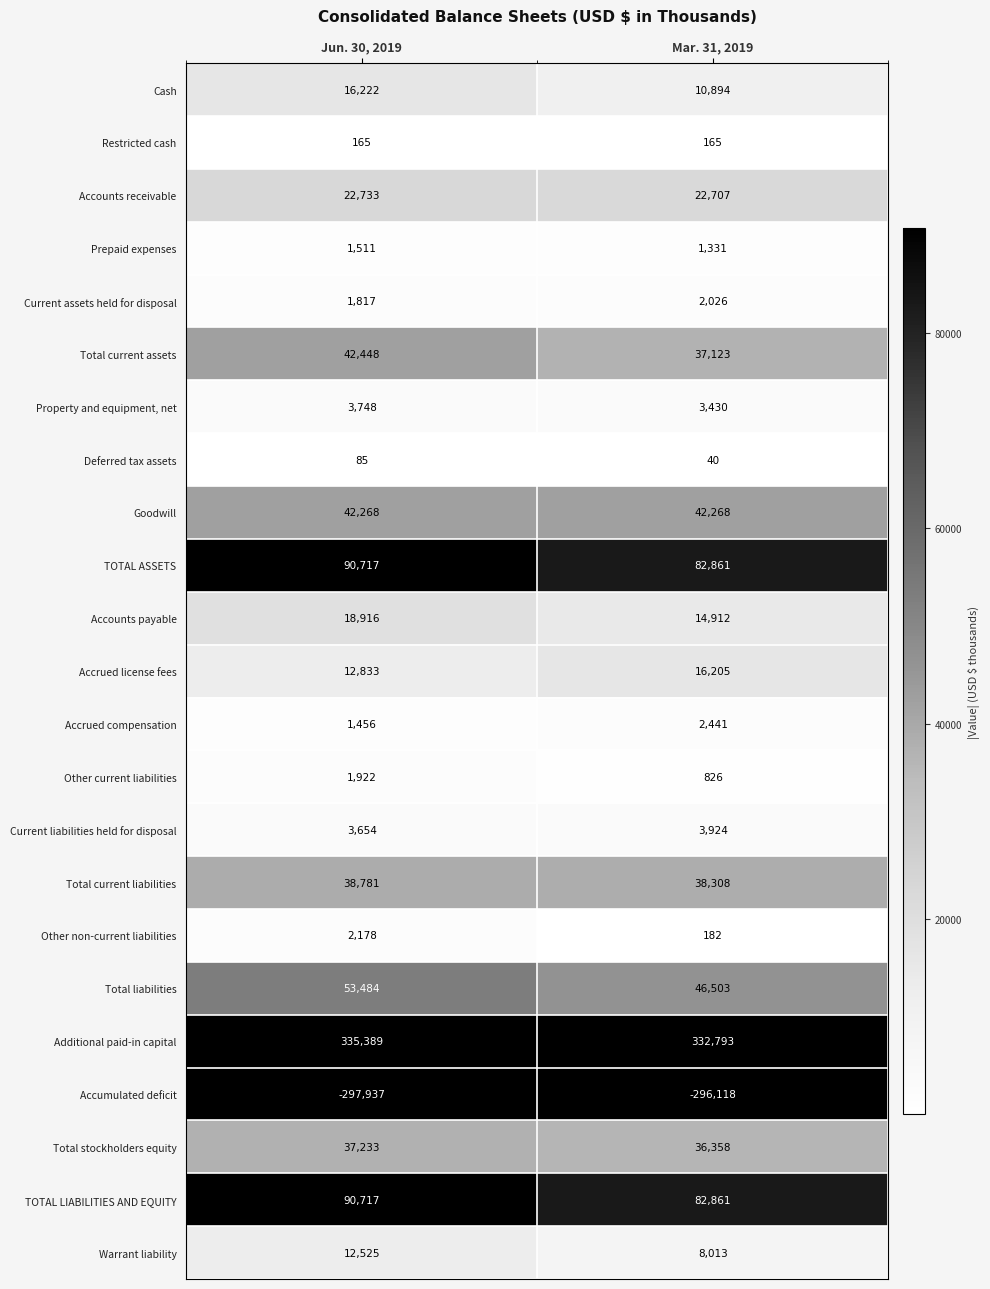

What is the difference between the highest and lowest values at Jun. 30, 2019?

633326